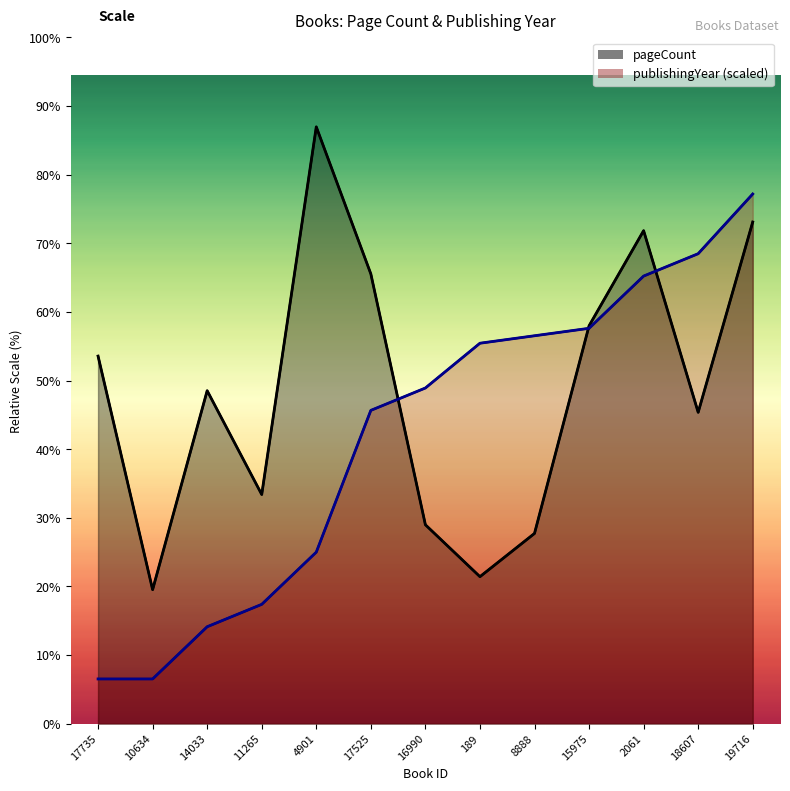

How many data points in pageCount are less than 308?

6